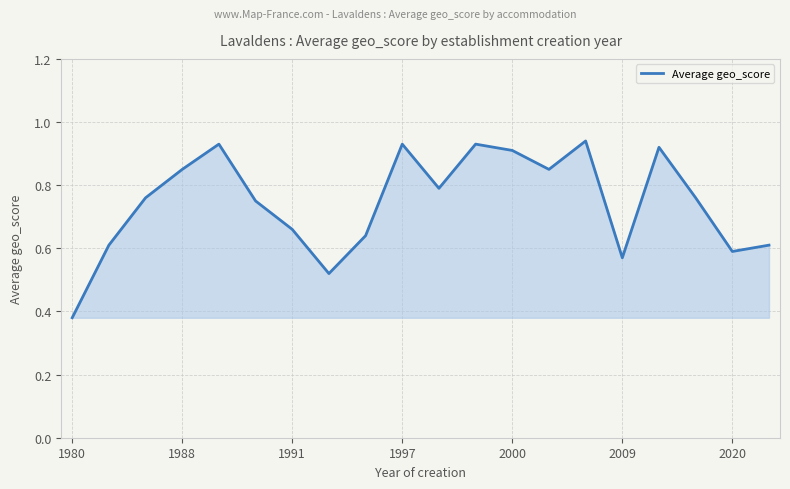

How many lines are shown in the chart?

1